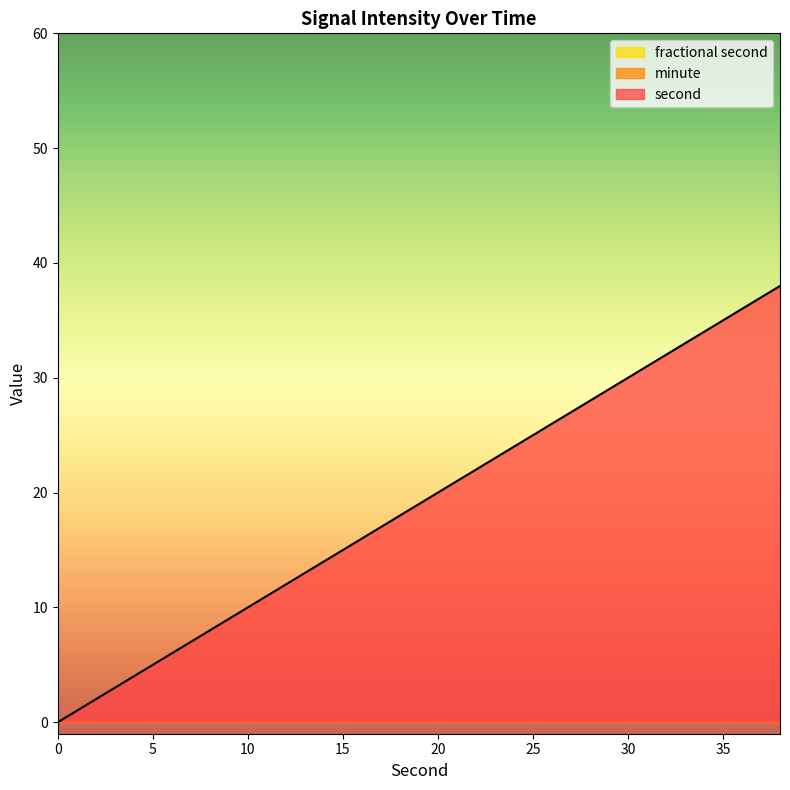

List the labels in order of fractional second value, largest first.

0, 2, 4, 6, 8, 10, 12, 14, 16, 18, 20, 22, 24, 26, 28, 30, 32, 34, 36, 38